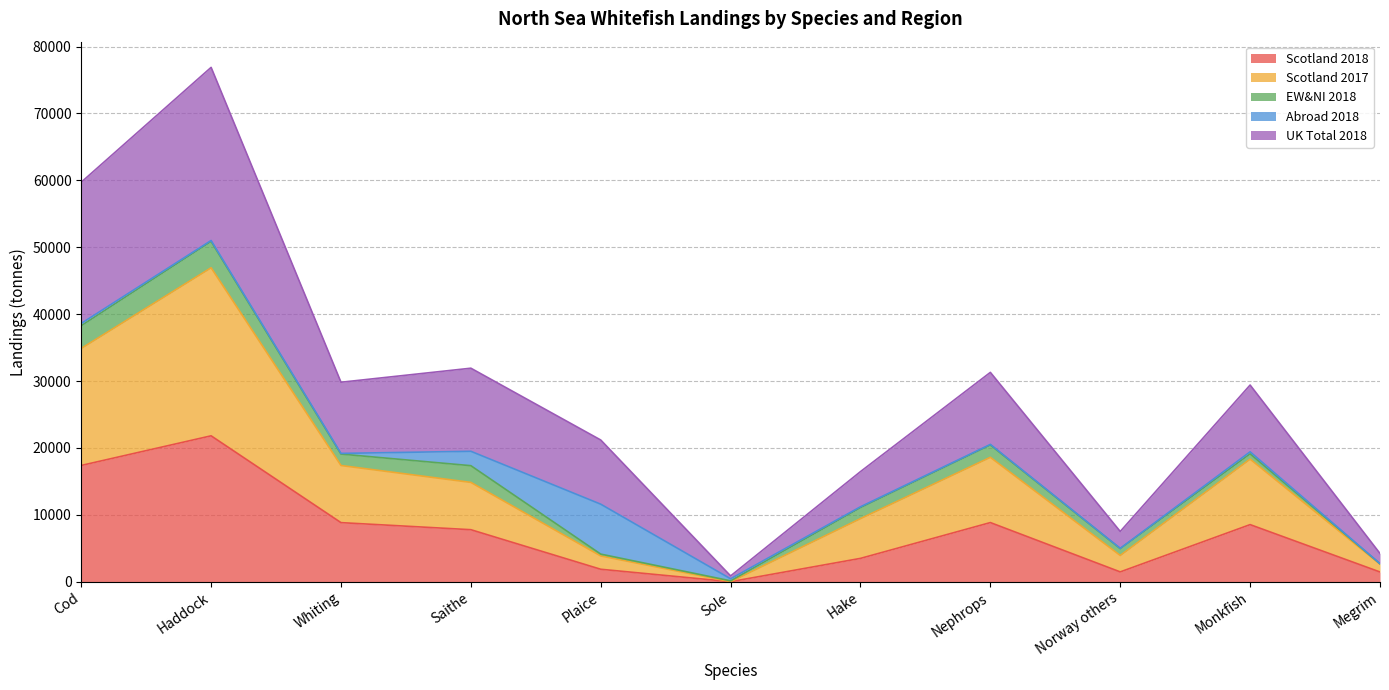

What is the difference between the Scotland 2018 values at Monkfish and Saithe?

758.8